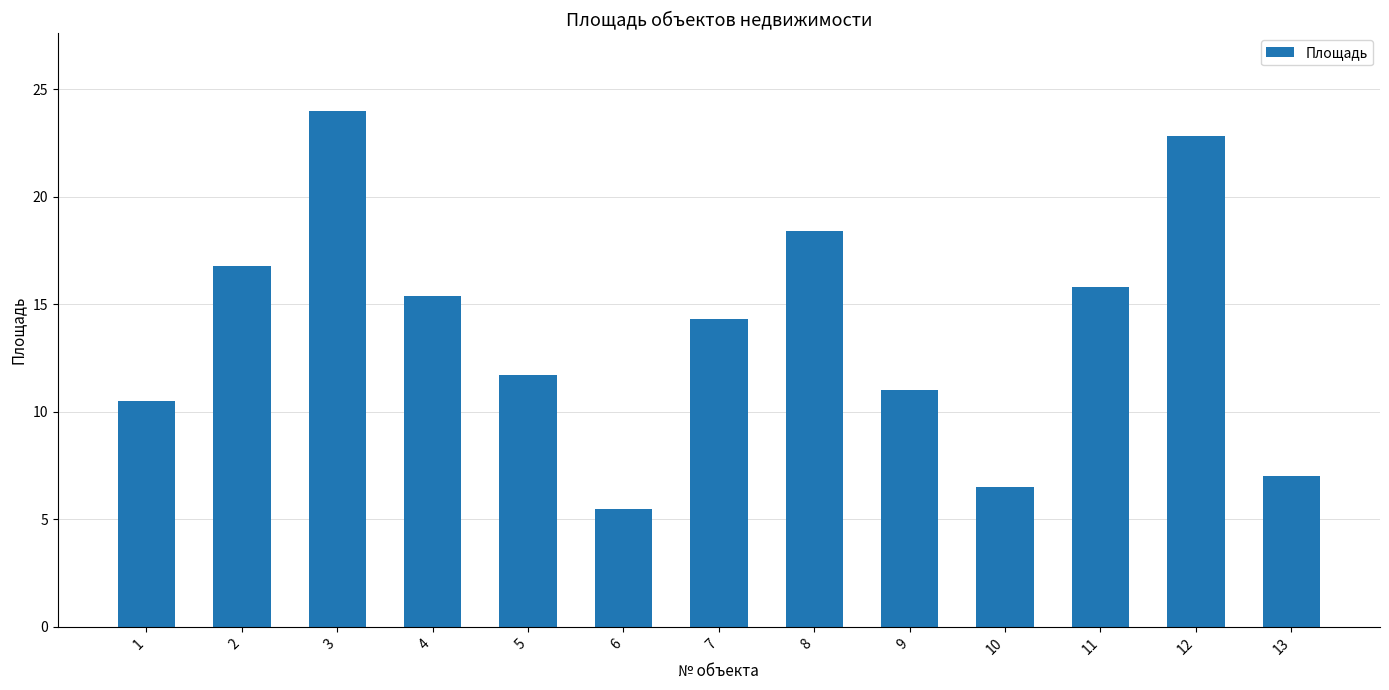

Which has a higher value, 11 or 2?

2